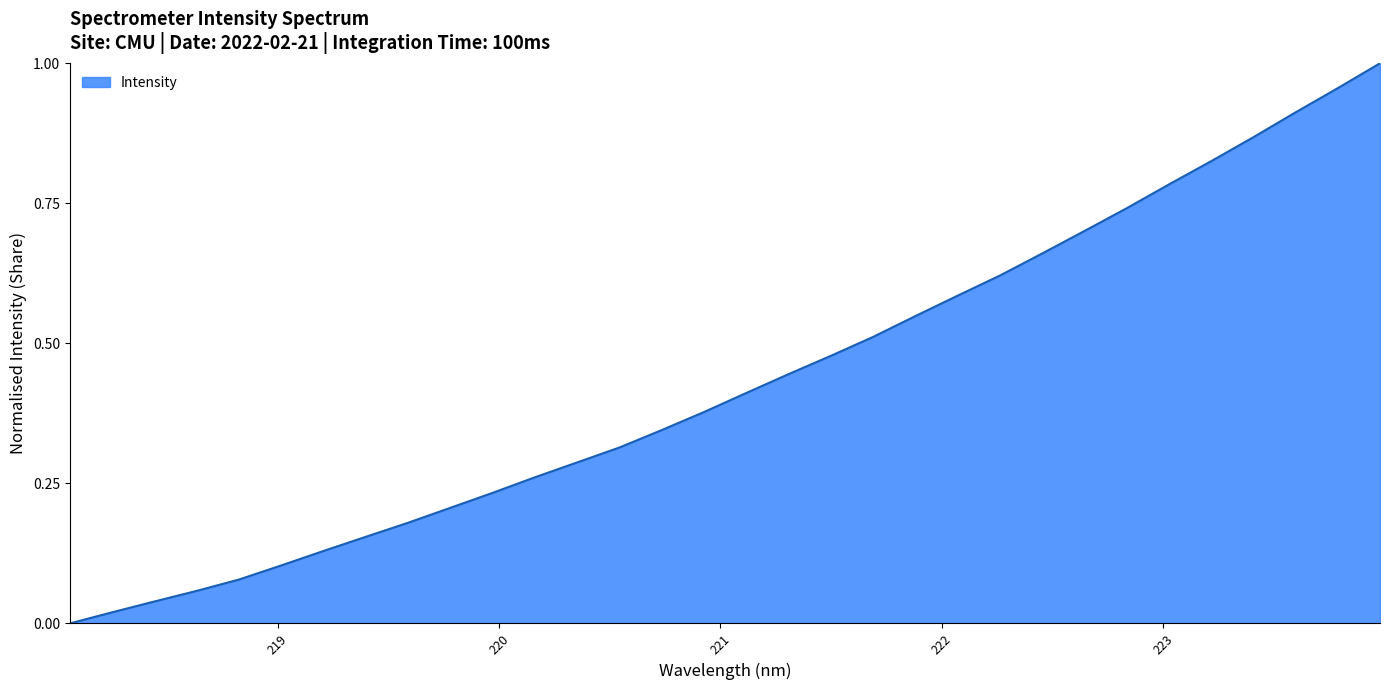

Does the chart have visible grid lines?

No